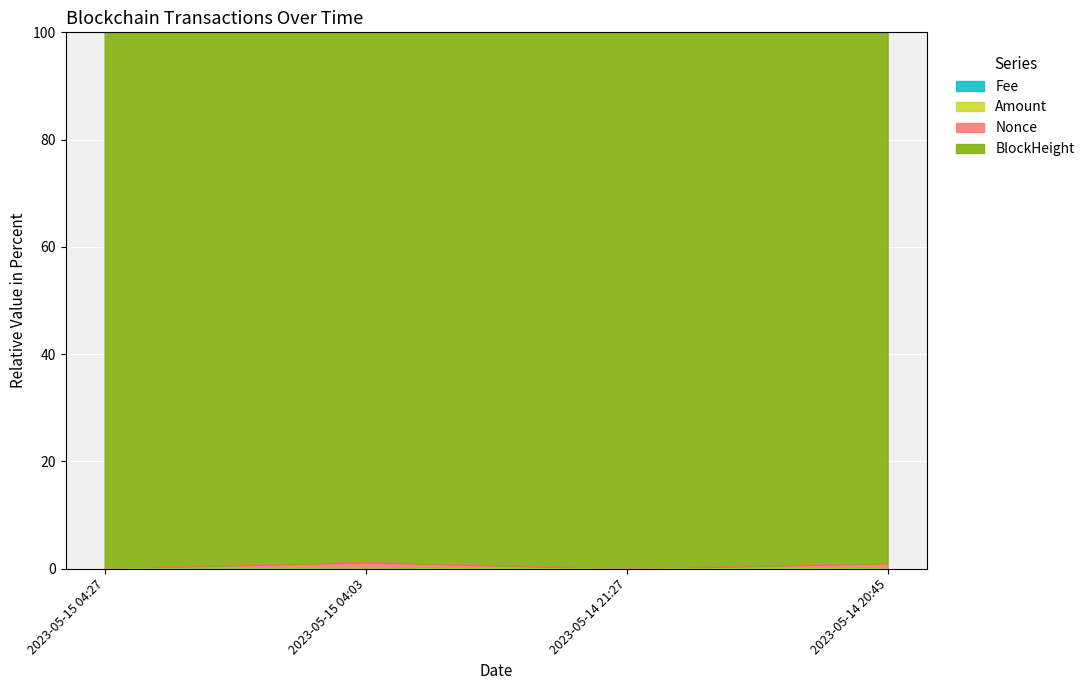

True or false: Amount and Nonce cross at least once.

False